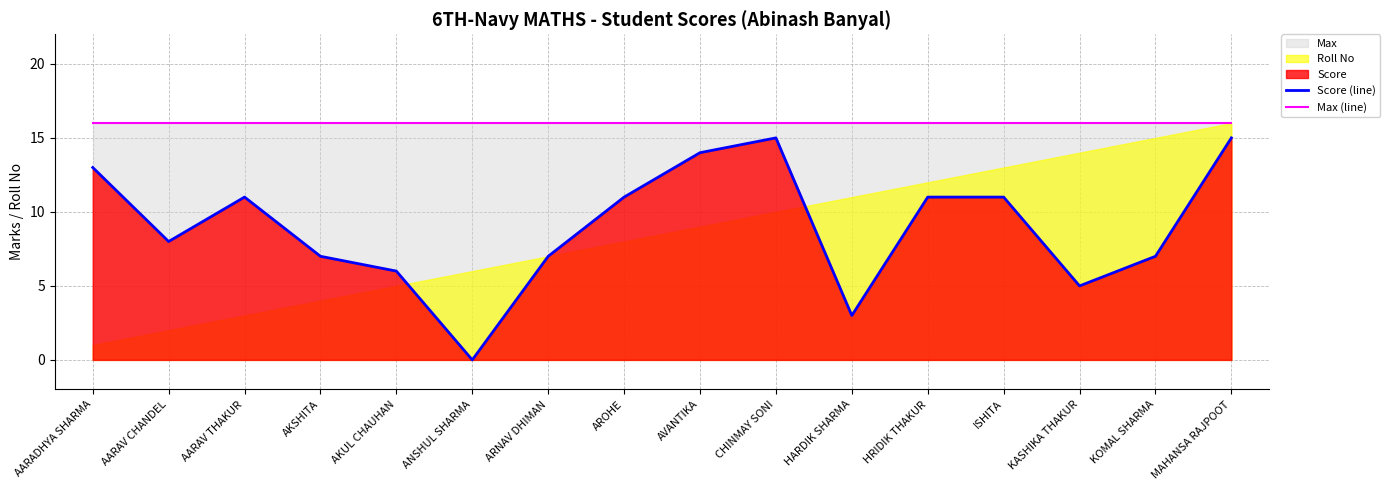

What is the sum of the Max (line) values at AKUL CHAUHAN and ANSHUL SHARMA?

32